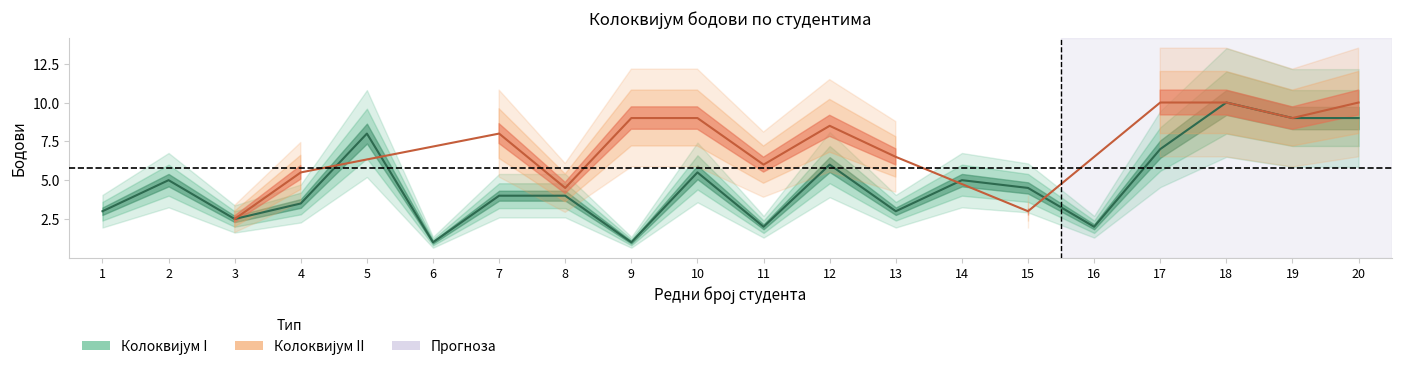

Rank the categories by value from lowest to highest.

6, 9, 11, 16, 3, 1, 13, 4, 7, 8, 15, 2, 14, 10, 12, 17, 5, 19, 20, 18